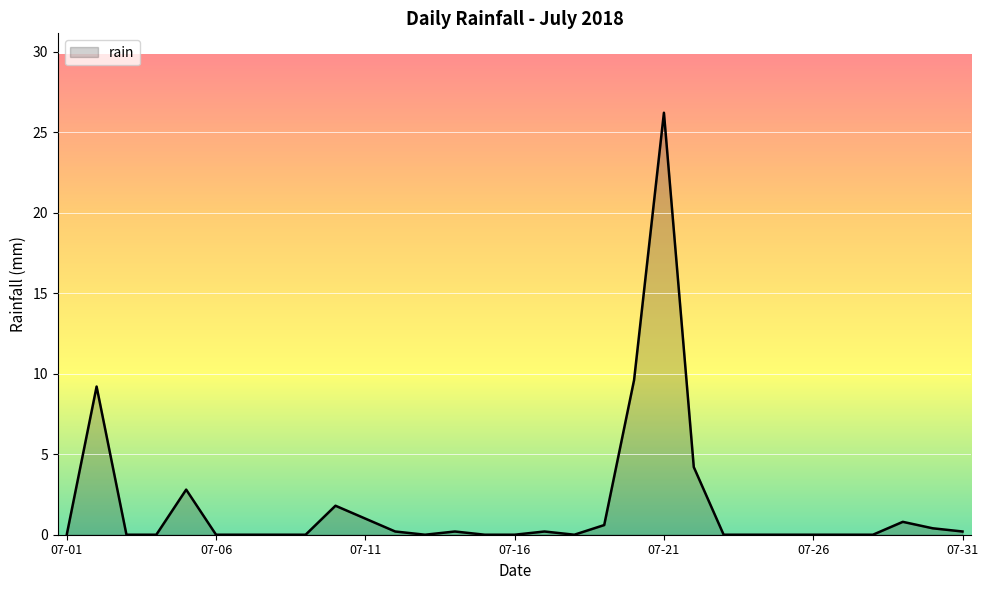

What is the greatest value displayed?

26.2